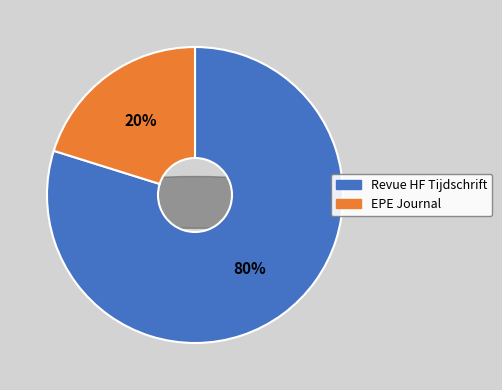

To the nearest percent, what is the difference between the largest and smallest slice percentages?

60%